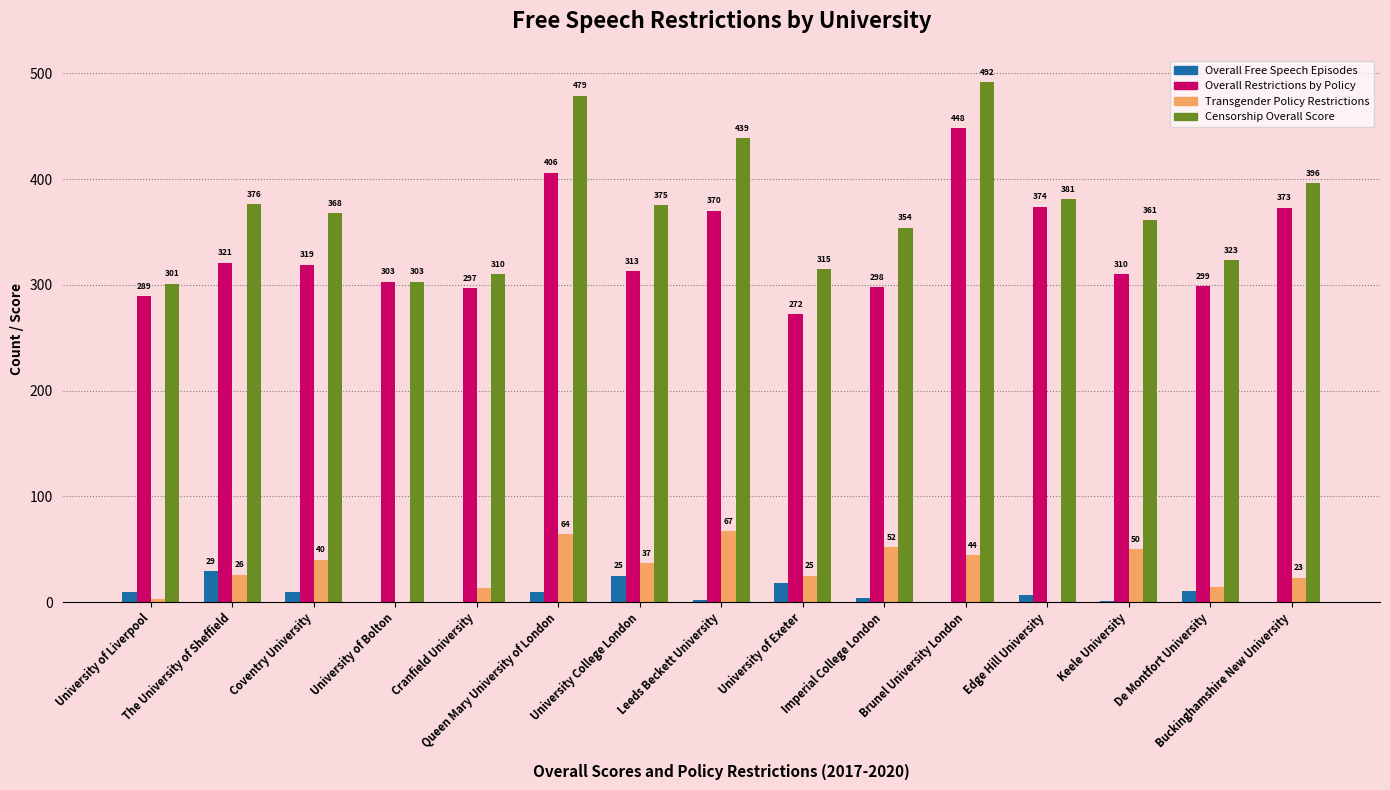

What is the difference between the Overall Restrictions by Policy values at Imperial College London and University of Bolton?

5